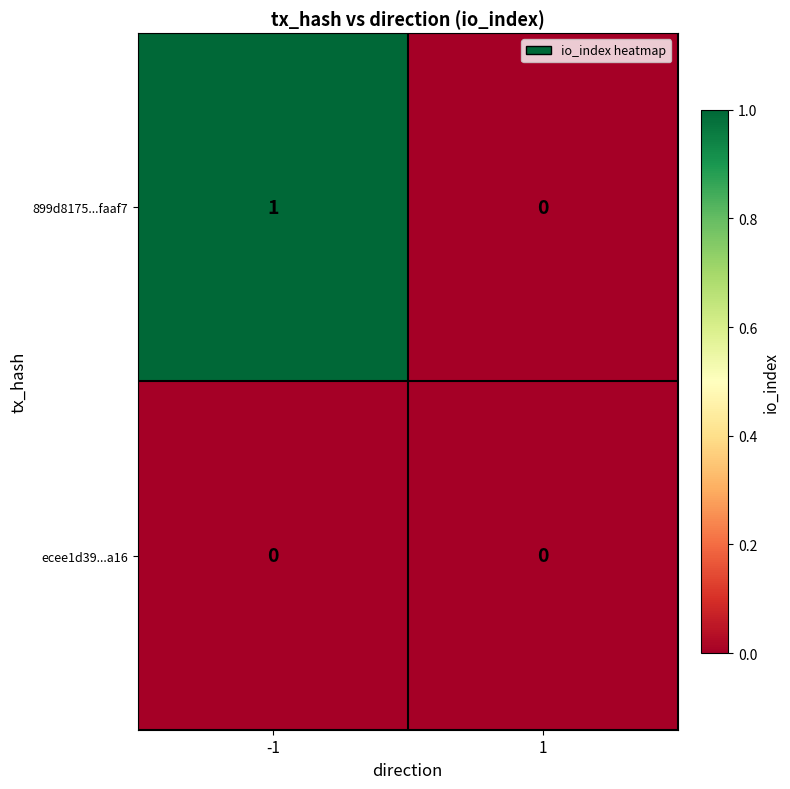

Which series has the largest total across all categories?

899d8175...faaf7